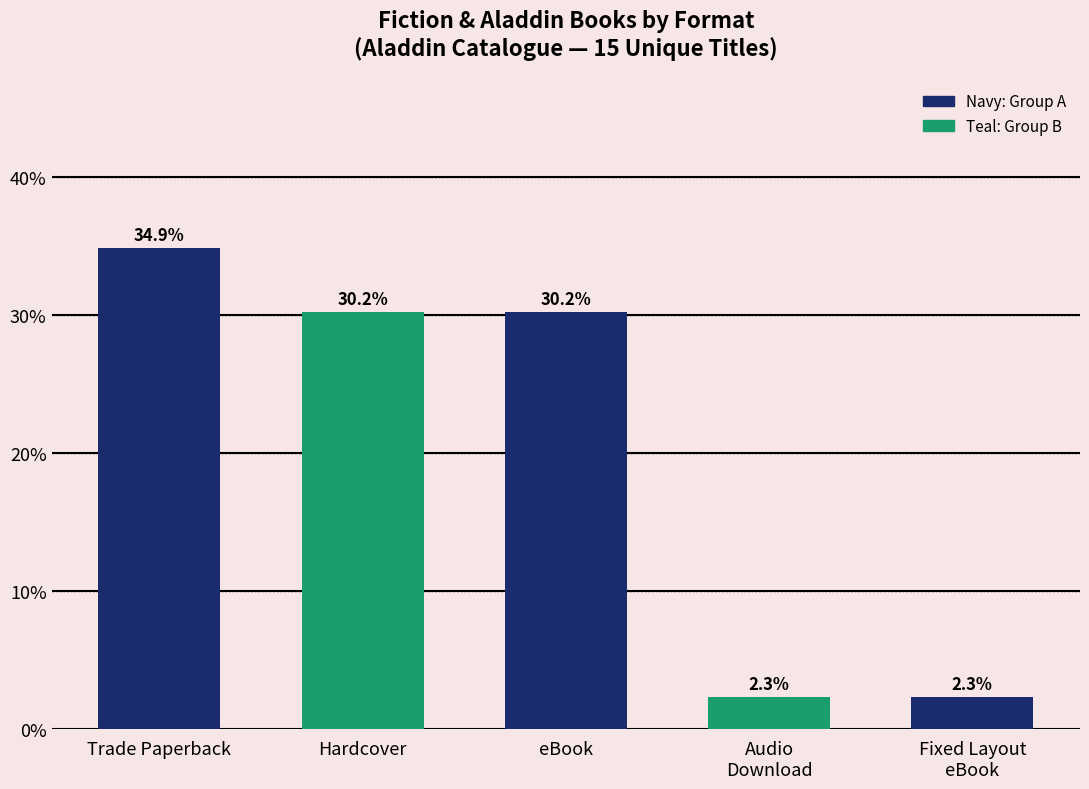

The chart shows a value of 30.2 at eBook. True or false?

True